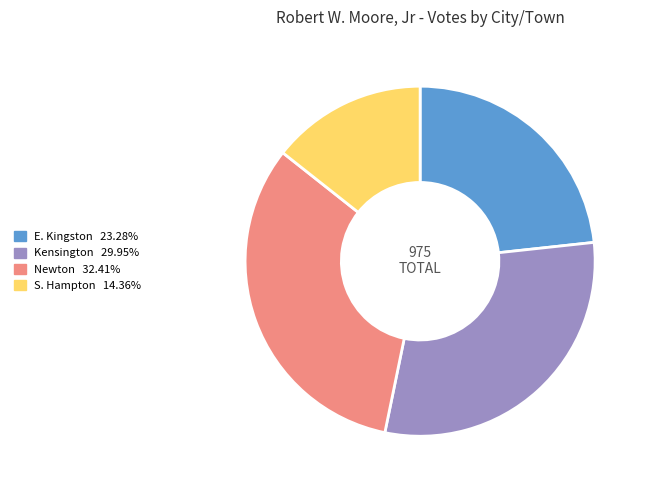

Is there any slice that represents more than half of the pie?

No